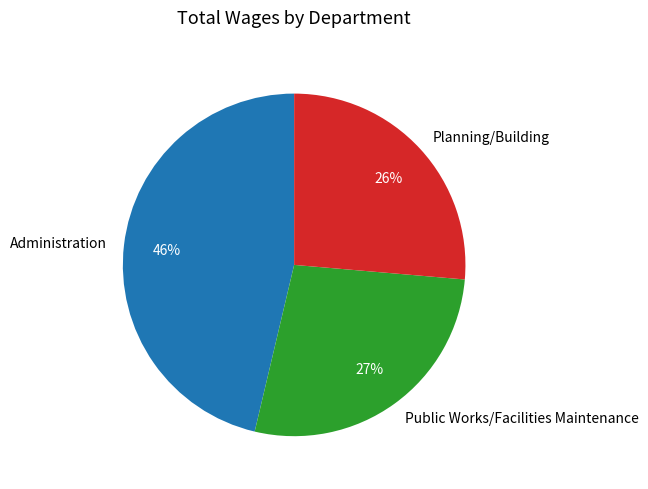

How many segments does this pie chart have?

3